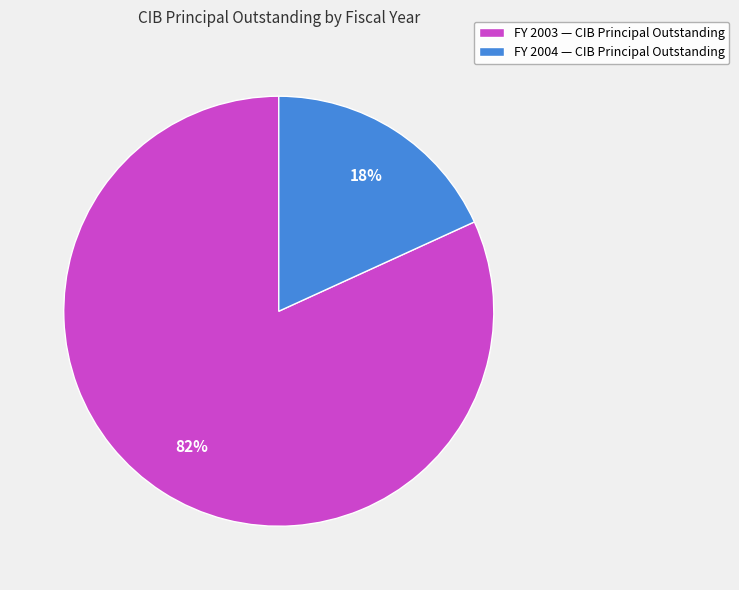

To the nearest percent, what portion does FY 2003 — CIB Principal Outstanding represent?

82%